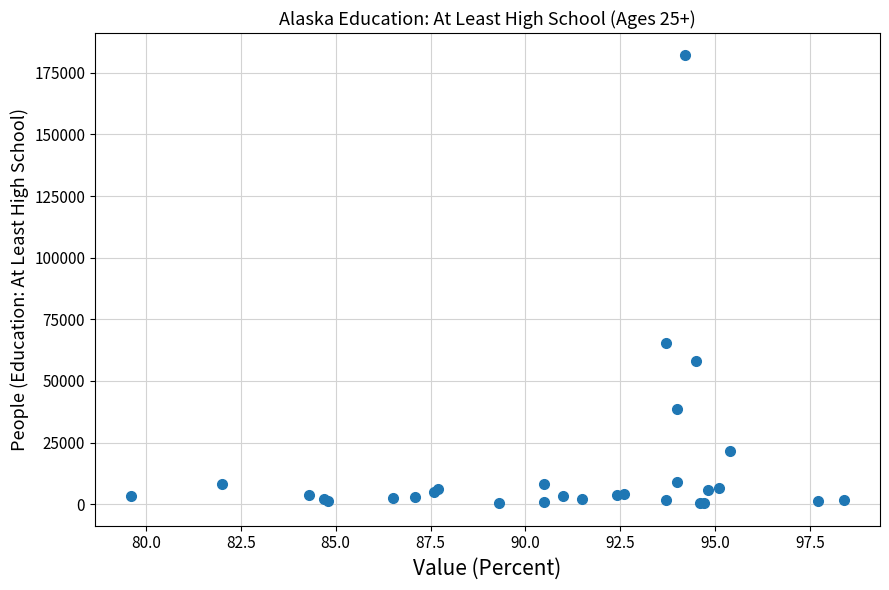

What Y value in the scatter plot is closest to 91190?

65412